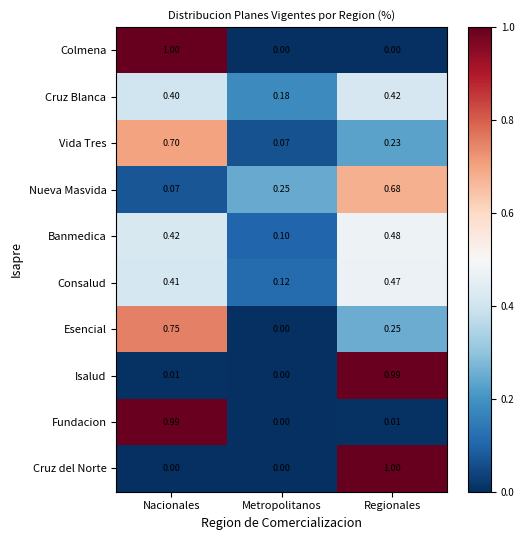

At which label does Cruz Blanca reach its peak?

Regionales